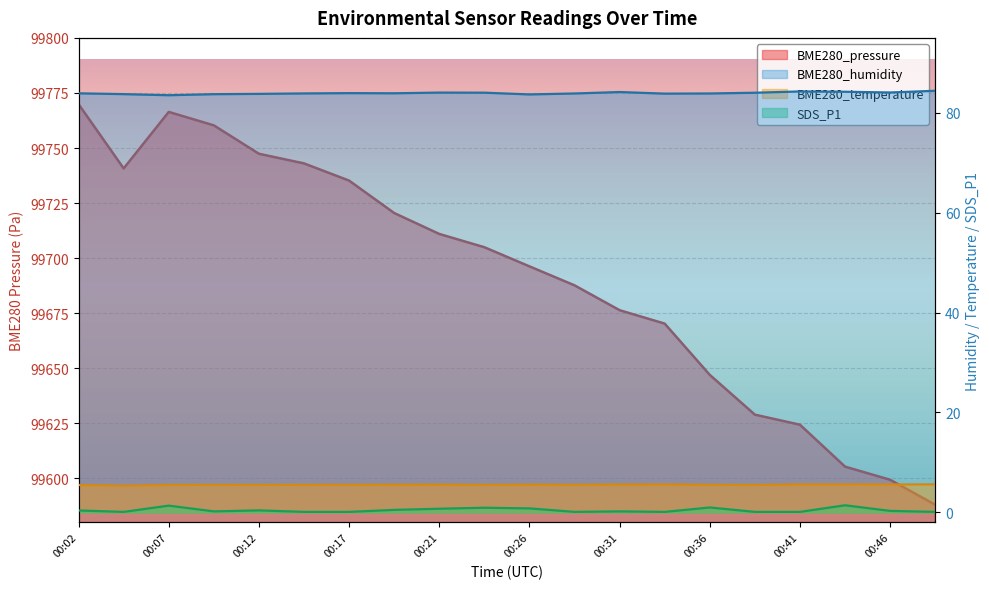

At which label does BME280_temperature reach its minimum?

00:04